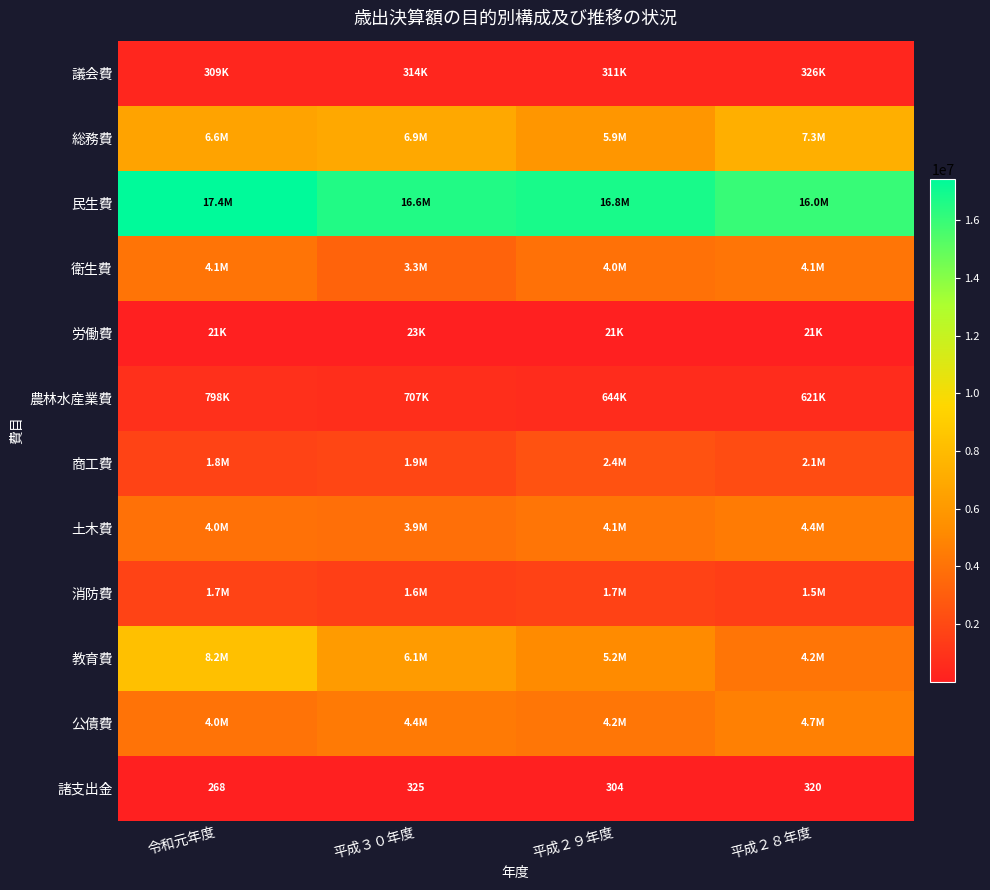

What is the difference between the highest and lowest values at 平成２９年度?

16779199